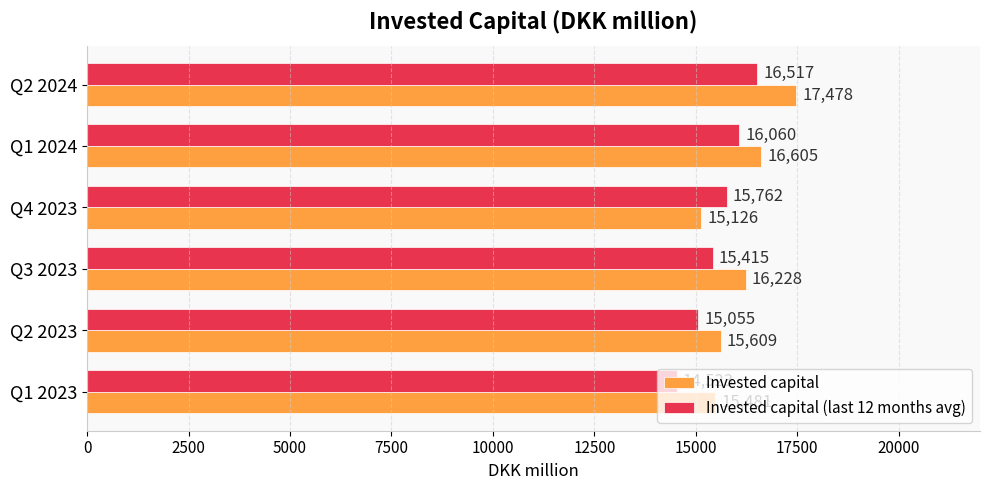

Which series has the largest total across all categories?

Invested capital